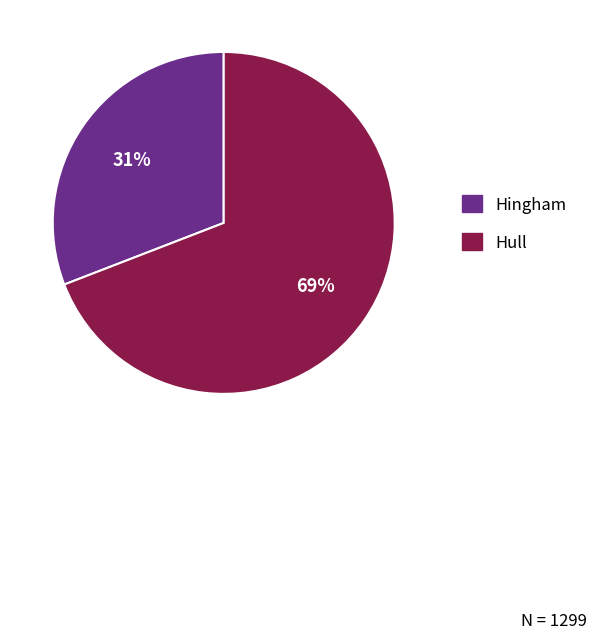

Combined, do Hull and Hingham account for over 50%?

Yes